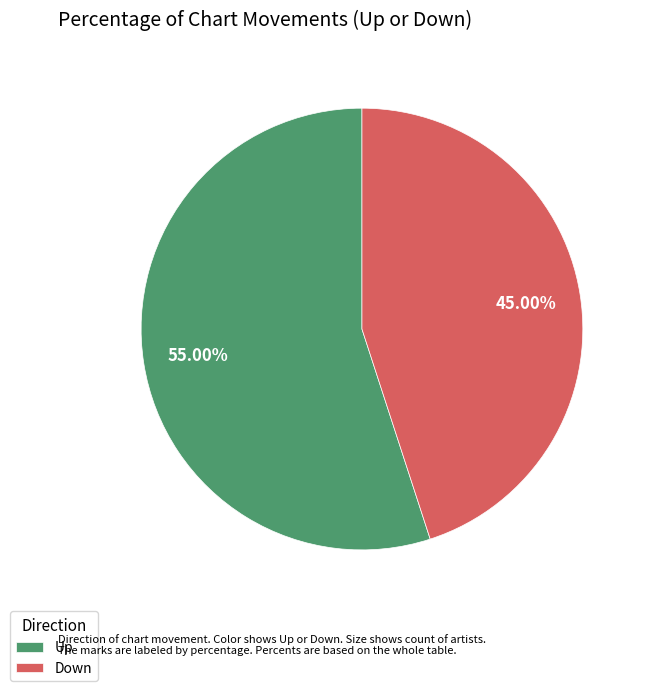

Rank the categories by value from highest to lowest.

Up, Down